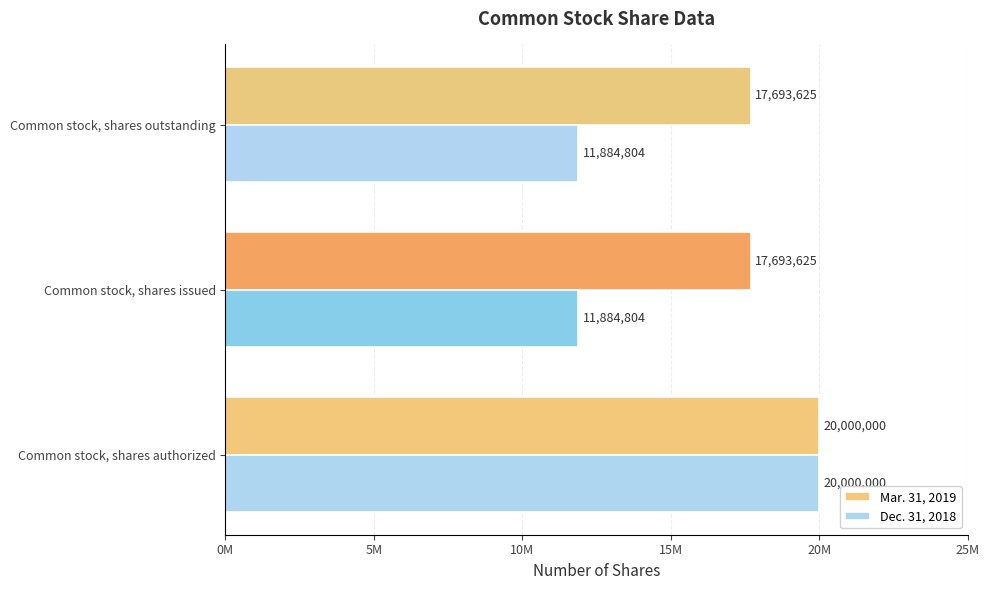

What is the sum of all Mar. 31, 2019 values?

55387250